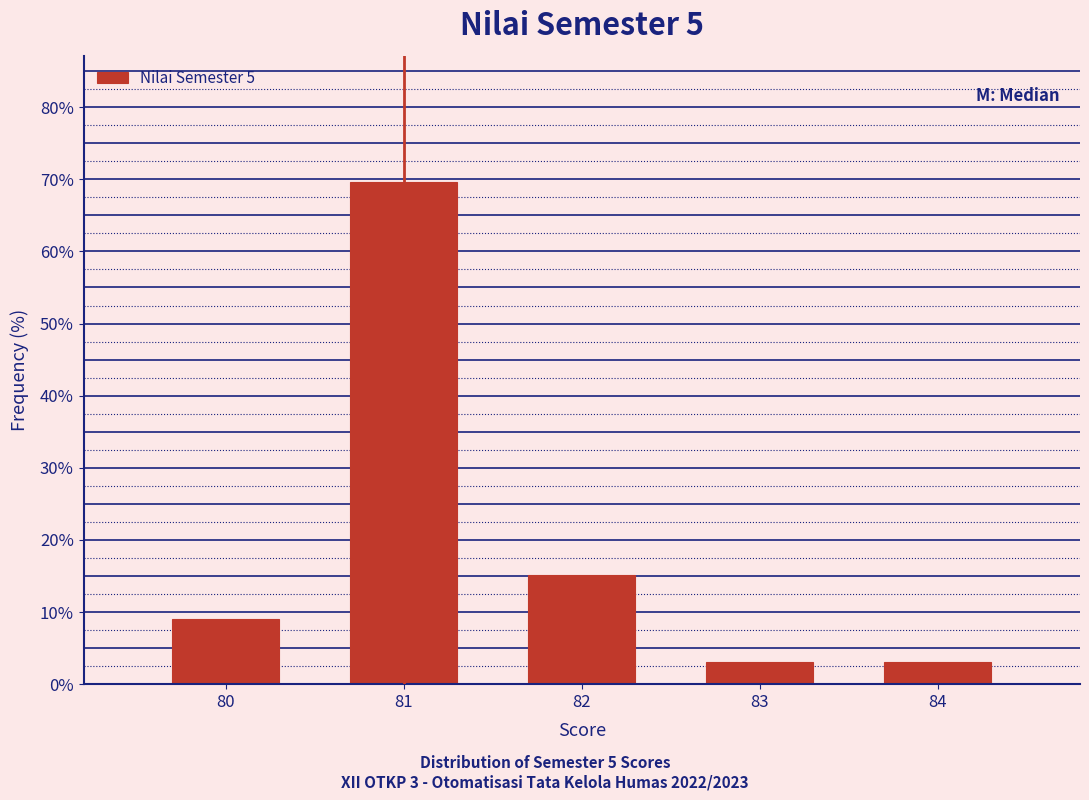

Reading left to right, transcribe all the data shown in this chart.

9.1	69.7	15.2	3.0	3.0